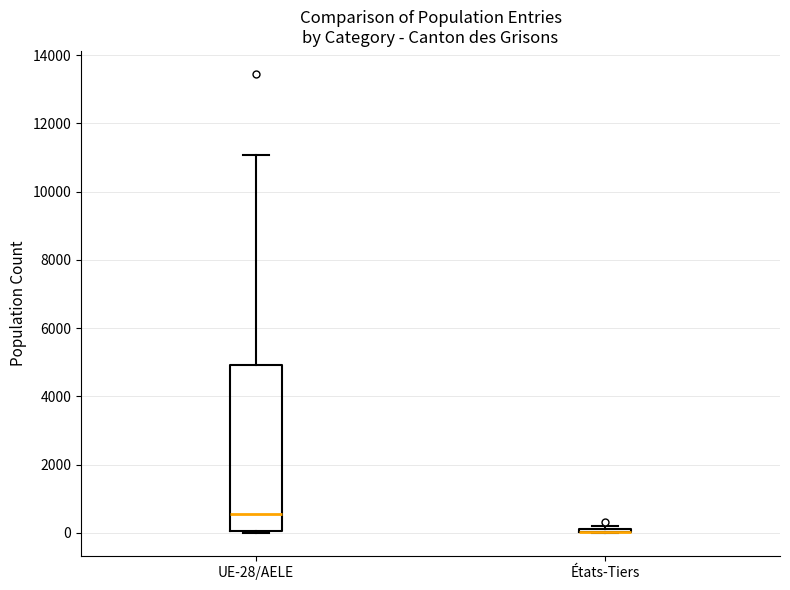

Reading left to right, read every box against the y-axis: the position of its median line, the range the box covers, and the ends of its whiskers. The values are not printed on the chart, so give them approximately, as read against the axis.

UE-28/AELE: median 600, box 0 to 5000, whiskers 0 to 11000
États-Tiers: box collapsed to a line at 0, whiskers 0 to 200